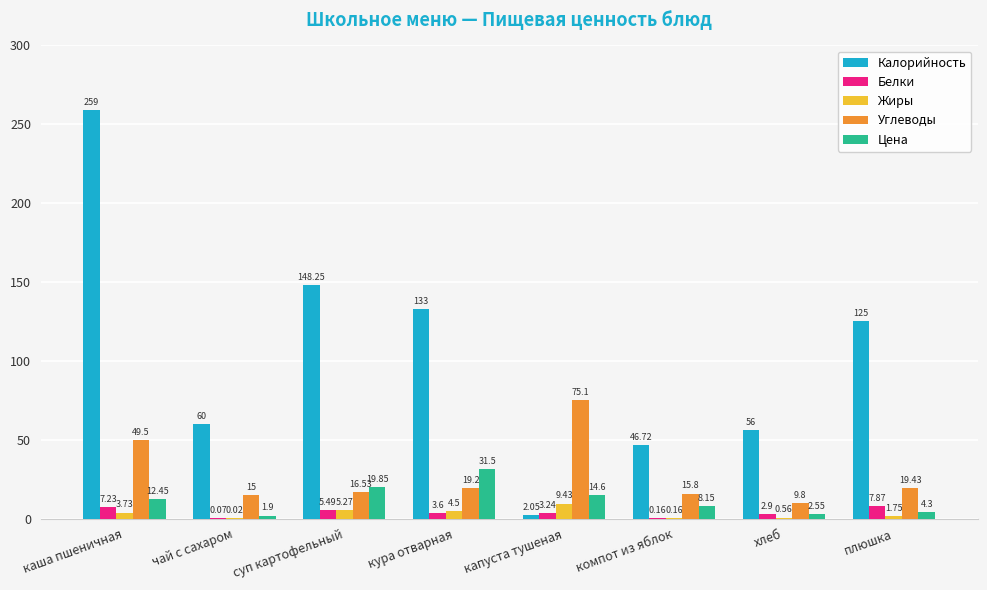

Where does the Жиры series first go above 3?

каша пшеничная